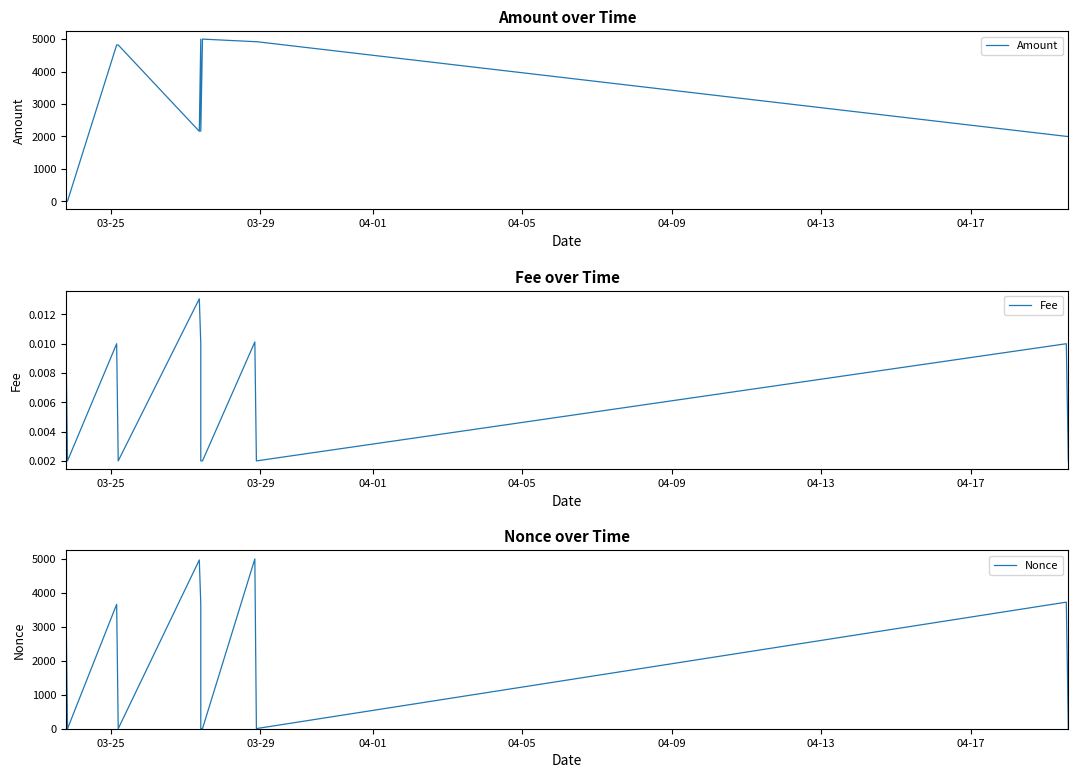

True or false: Amount has more than 0 interior local peaks.

True